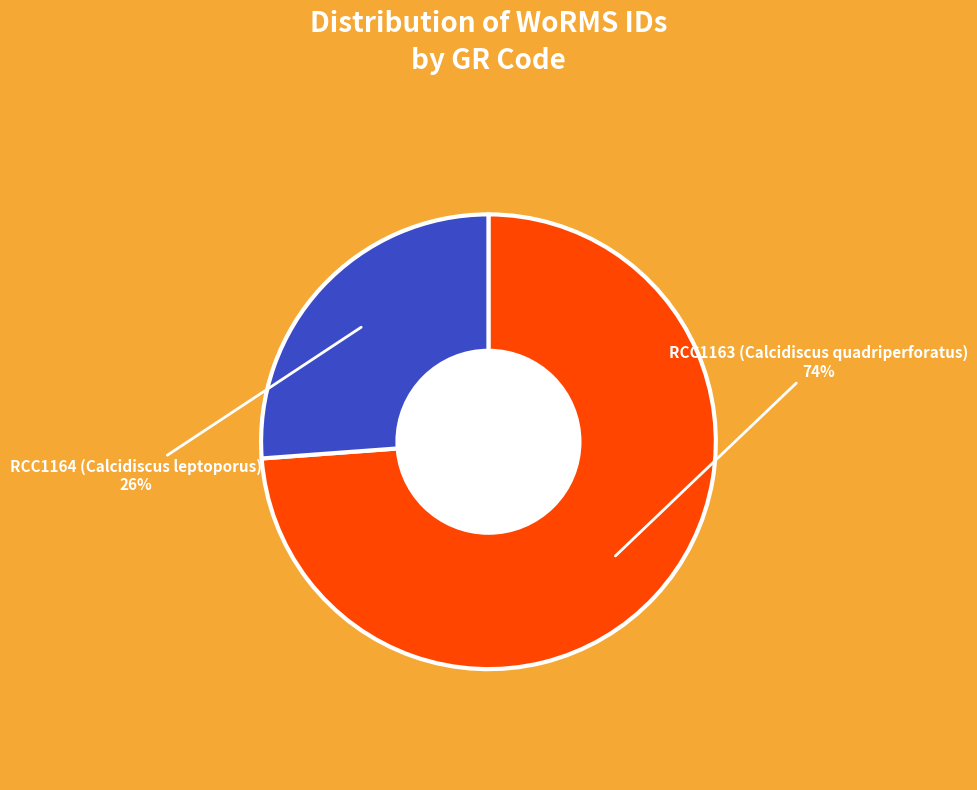

The RCC1163 (Calcidiscus quadriperforatus) slice represents 74% of the pie. True or false?

True